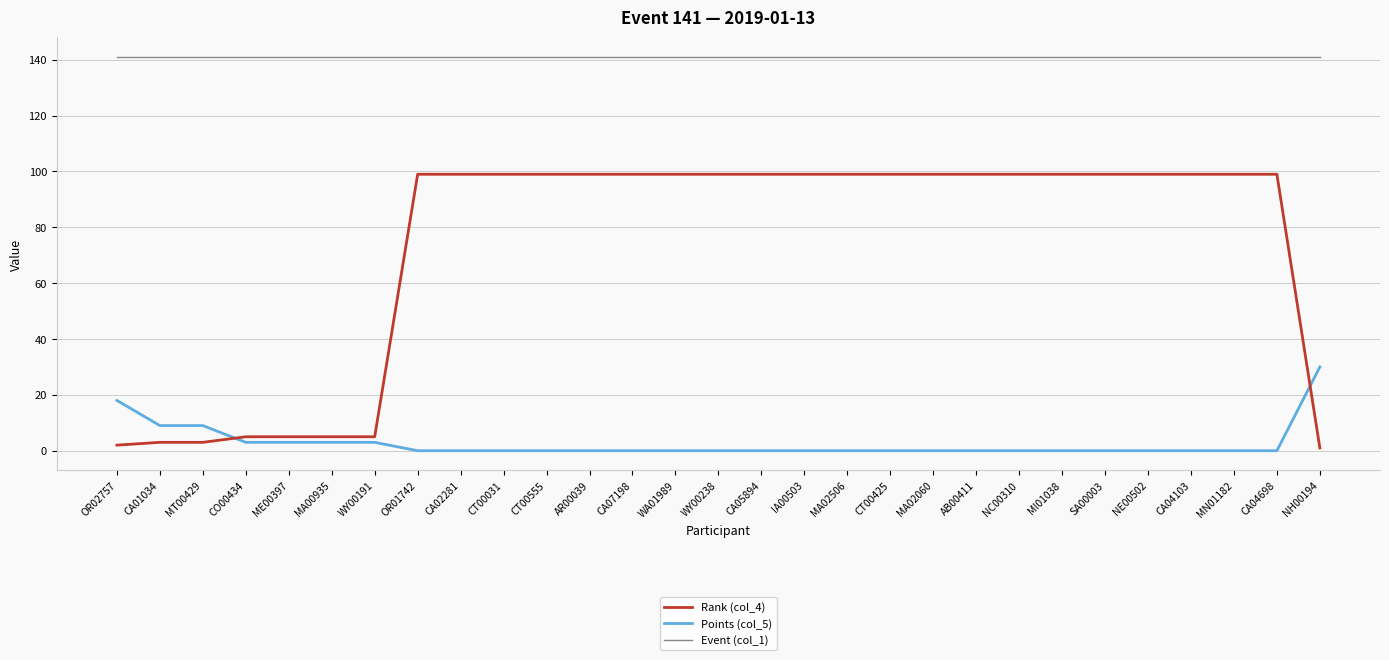

At how many categories does at least one series exceed 101?

29